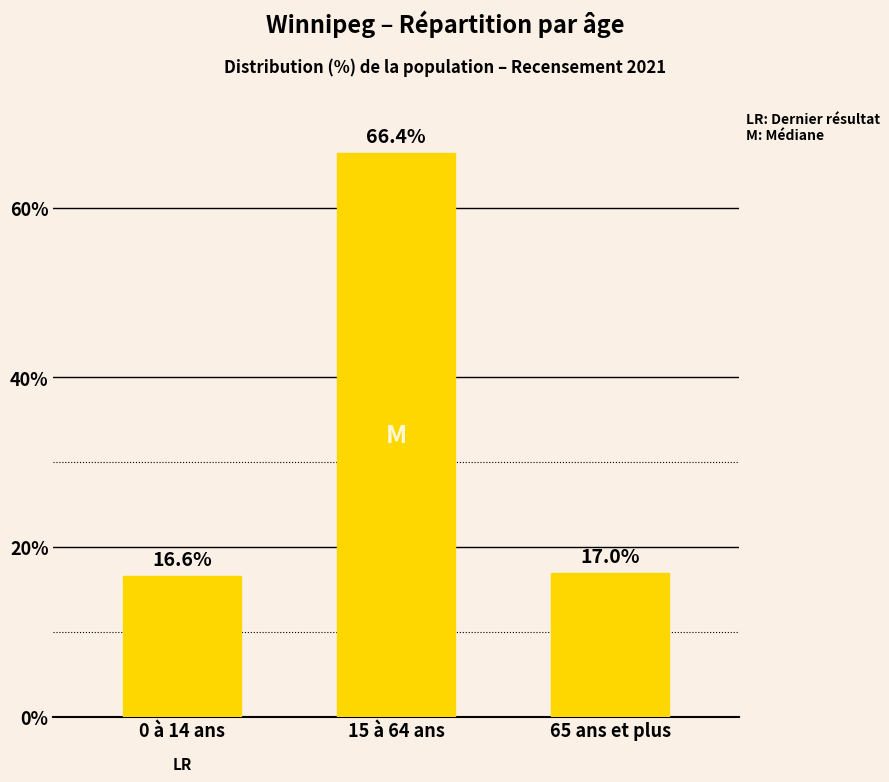

List the labels in order of value, largest first.

15 à 64 ans, 65 ans et plus, 0 à 14 ans